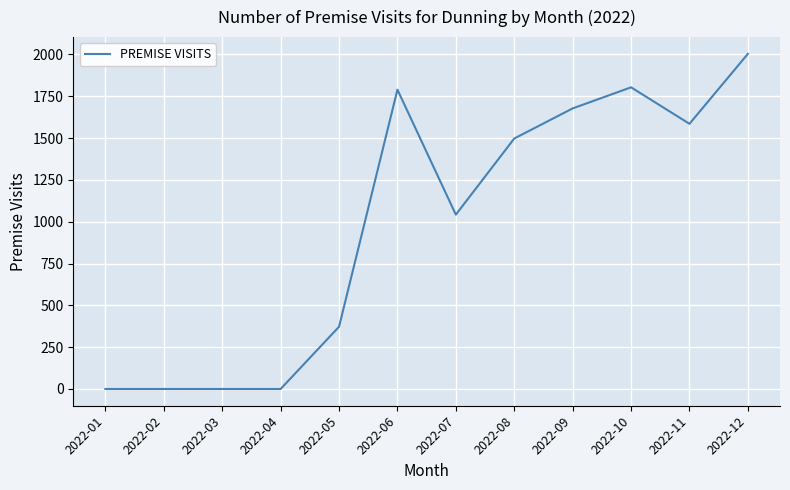

The value at 2022-07 is 1042. True or false?

True